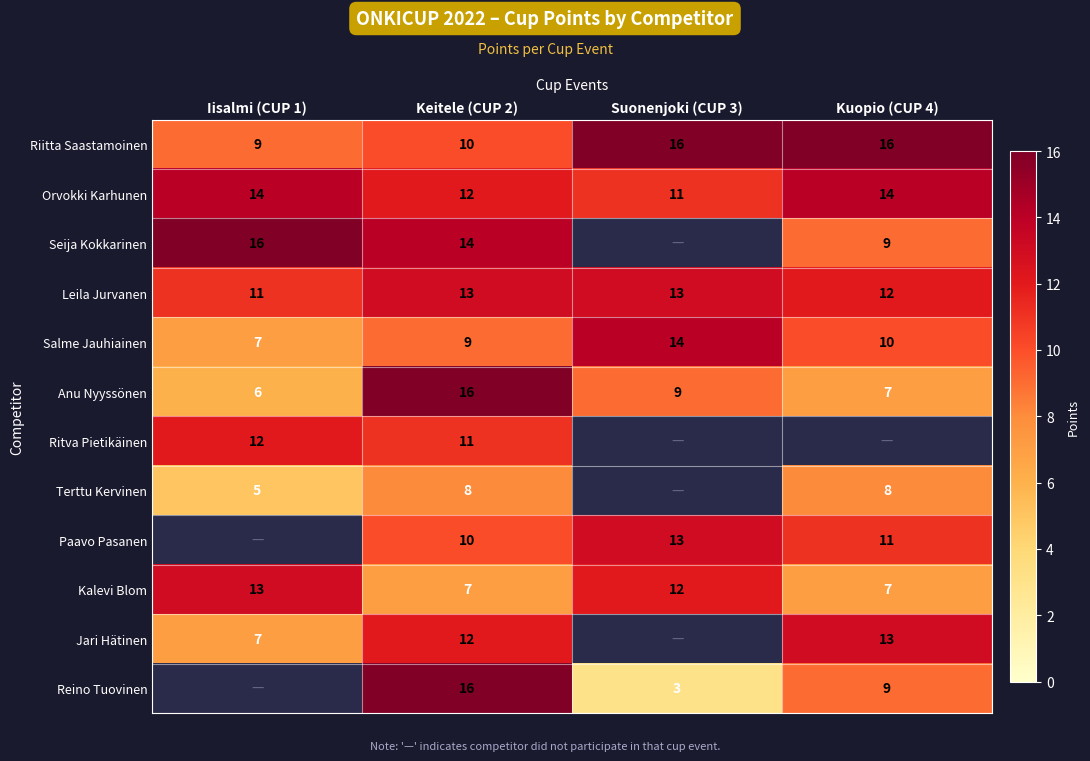

What is the total value across all series at Keitele (CUP 2)?

138